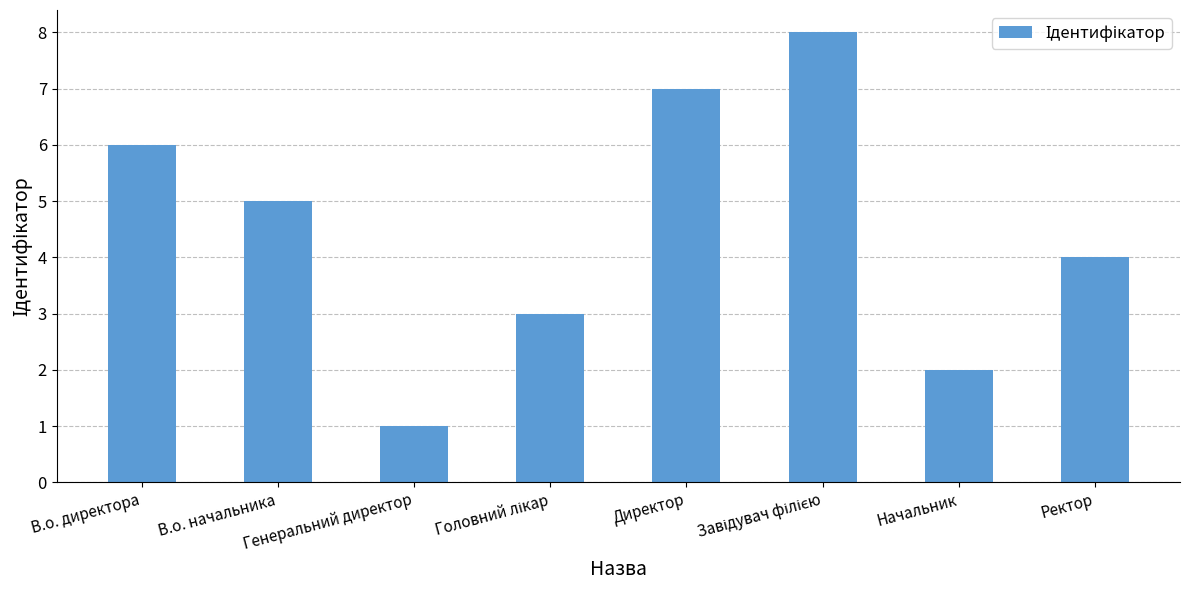

How many data points are less than 5?

4